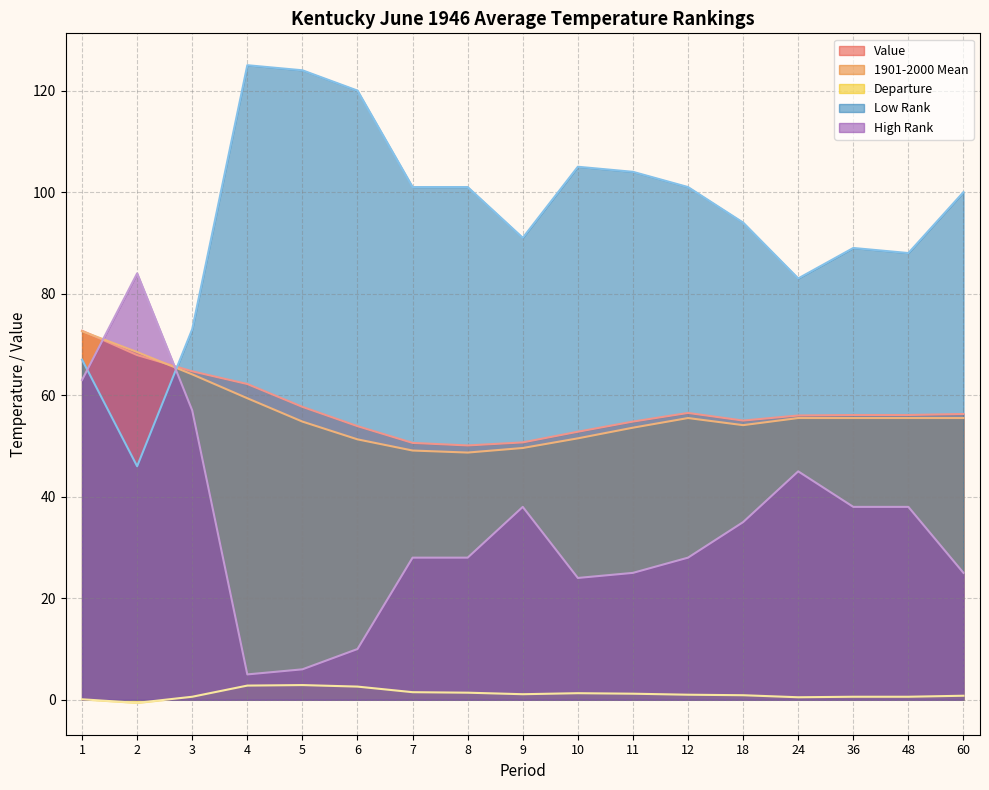

True or false: Departure and Value intersect in this chart.

False